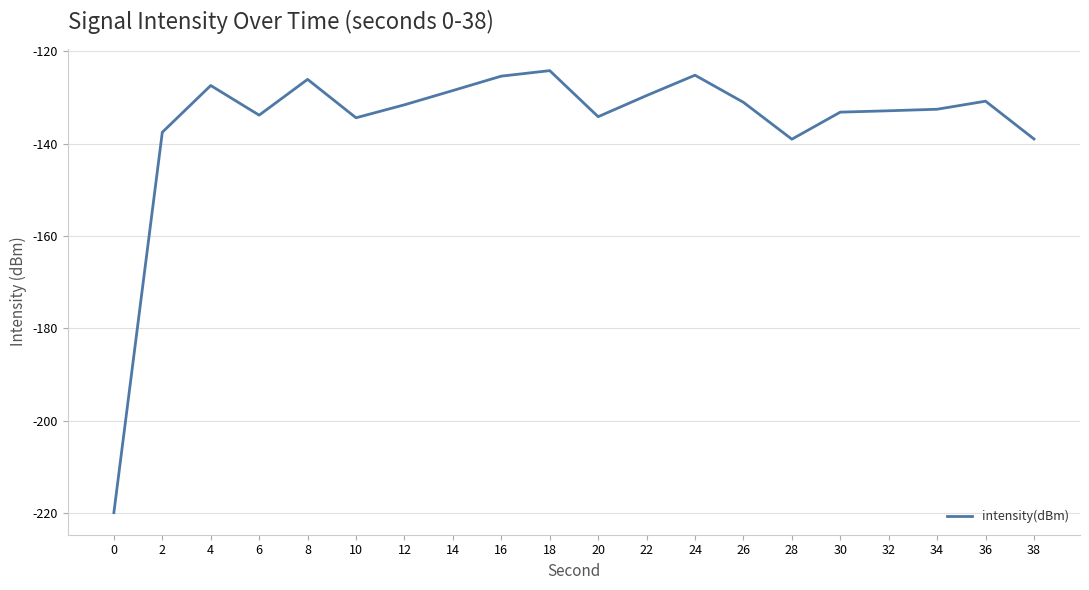

What is the change in value from 0 to 20?

+85.7